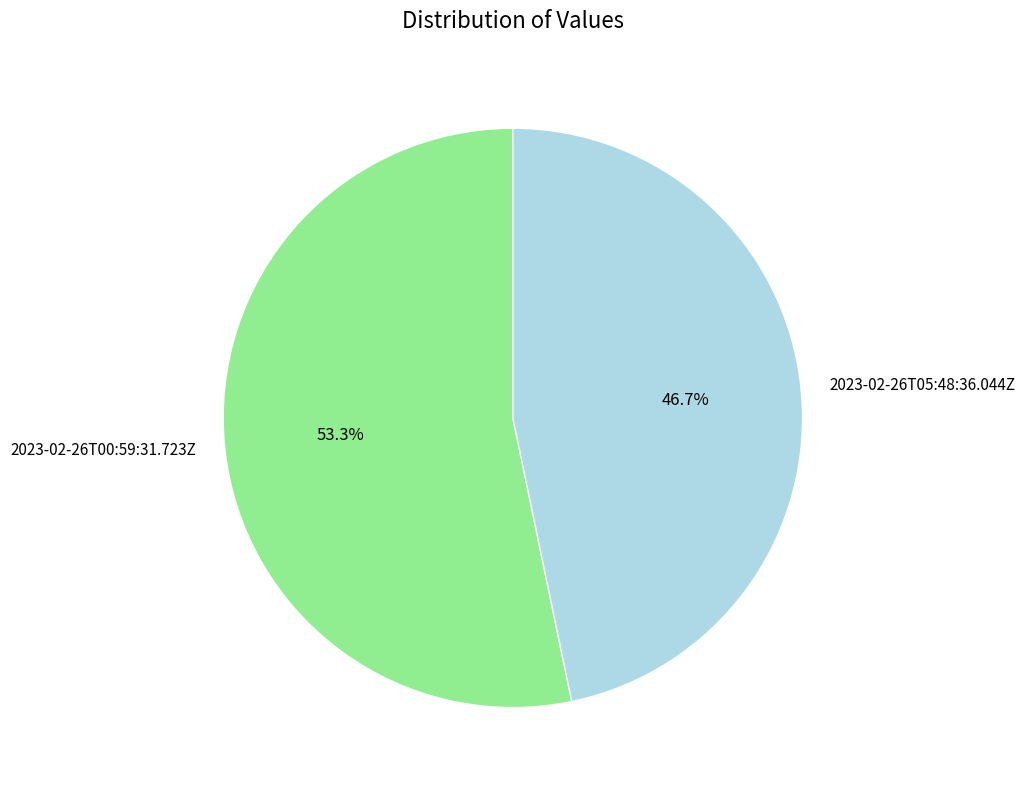

Is there a majority slice in this chart?

Yes